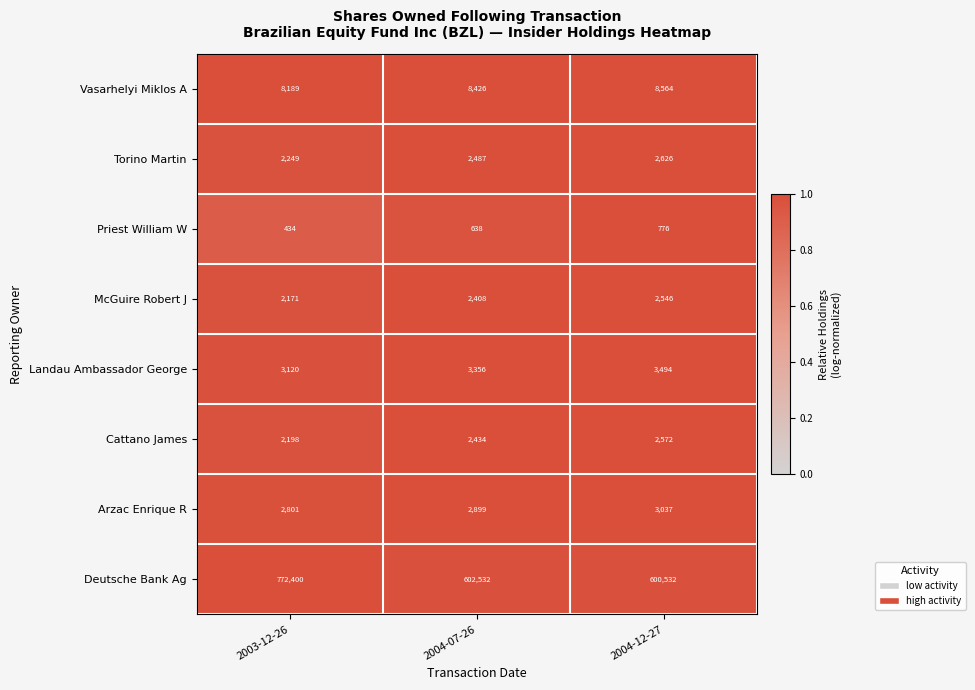

At which category is the sum across all series the highest?

2003-12-26